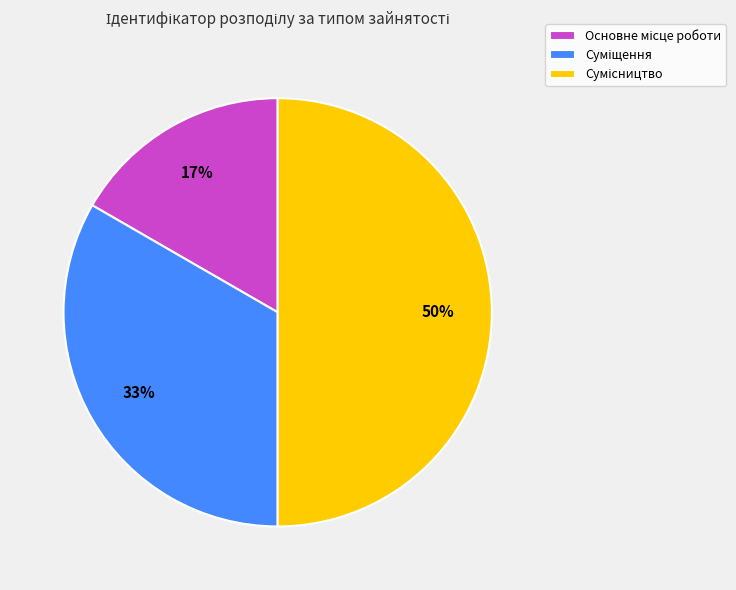

How many slices are in this pie chart?

3